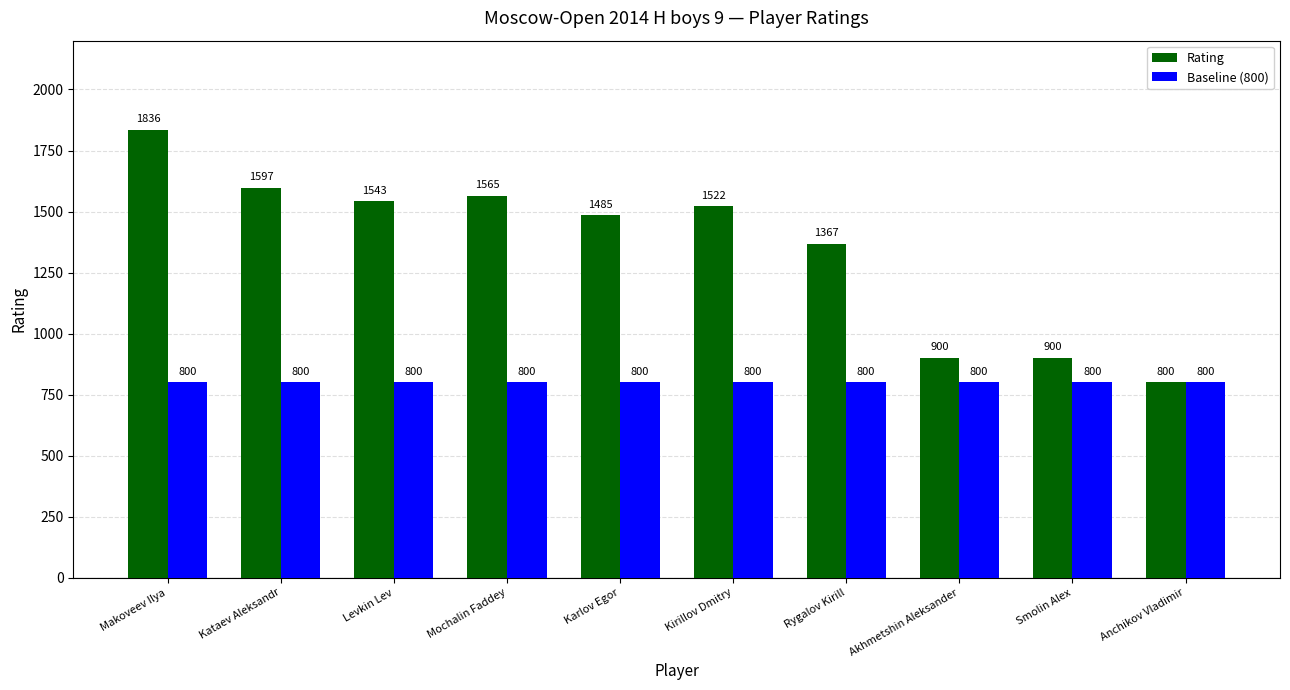

Which series has the largest total across all categories?

Rating